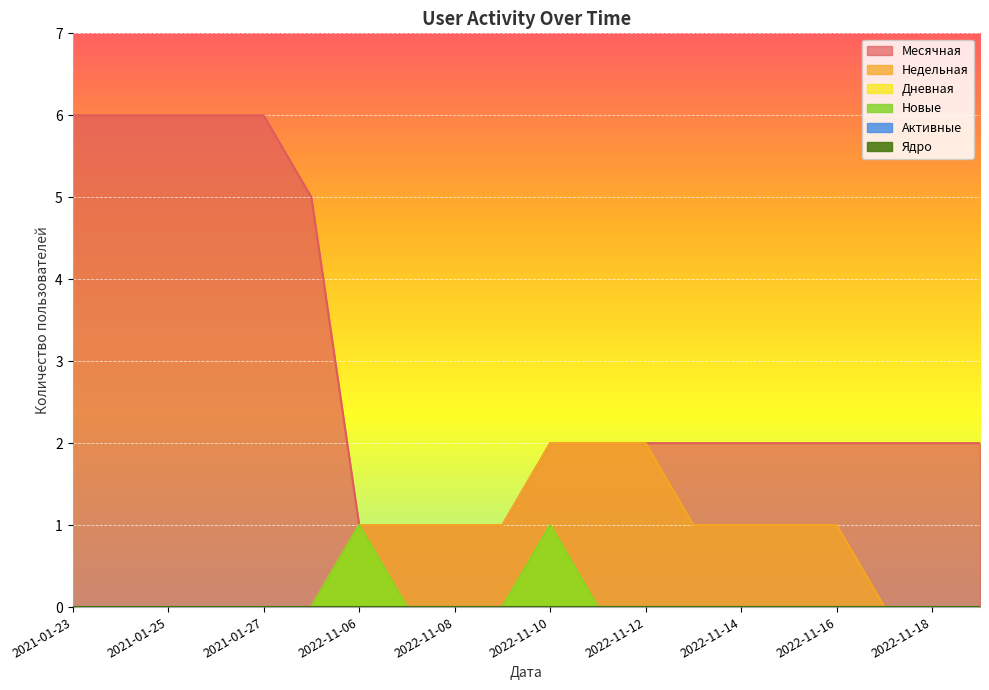

At 2022-11-14, list the series in order from largest to smallest.

Месячная, Недельная, Дневная, Новые